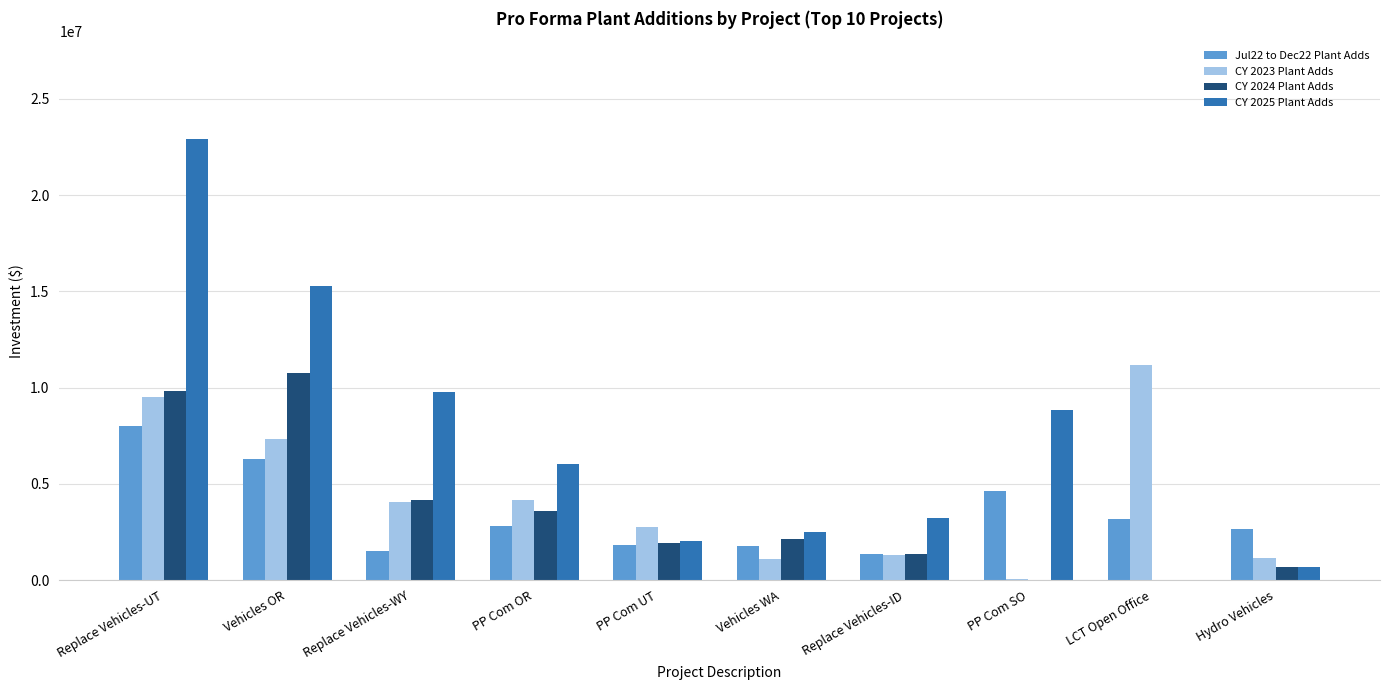

The value of CY 2025 Plant Adds at Replace Vehicles-WY is 15556445.0. True or false?

False